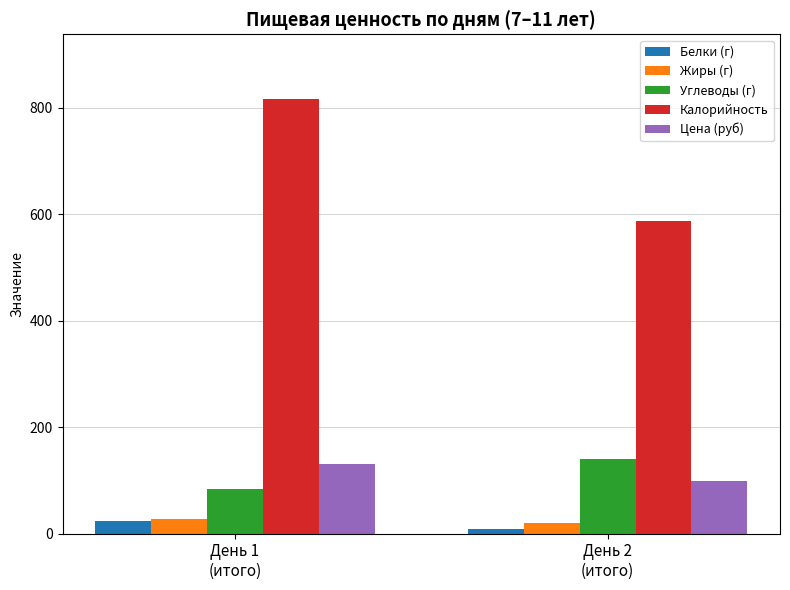

How many values in the Белки (г) series are below 23?

1